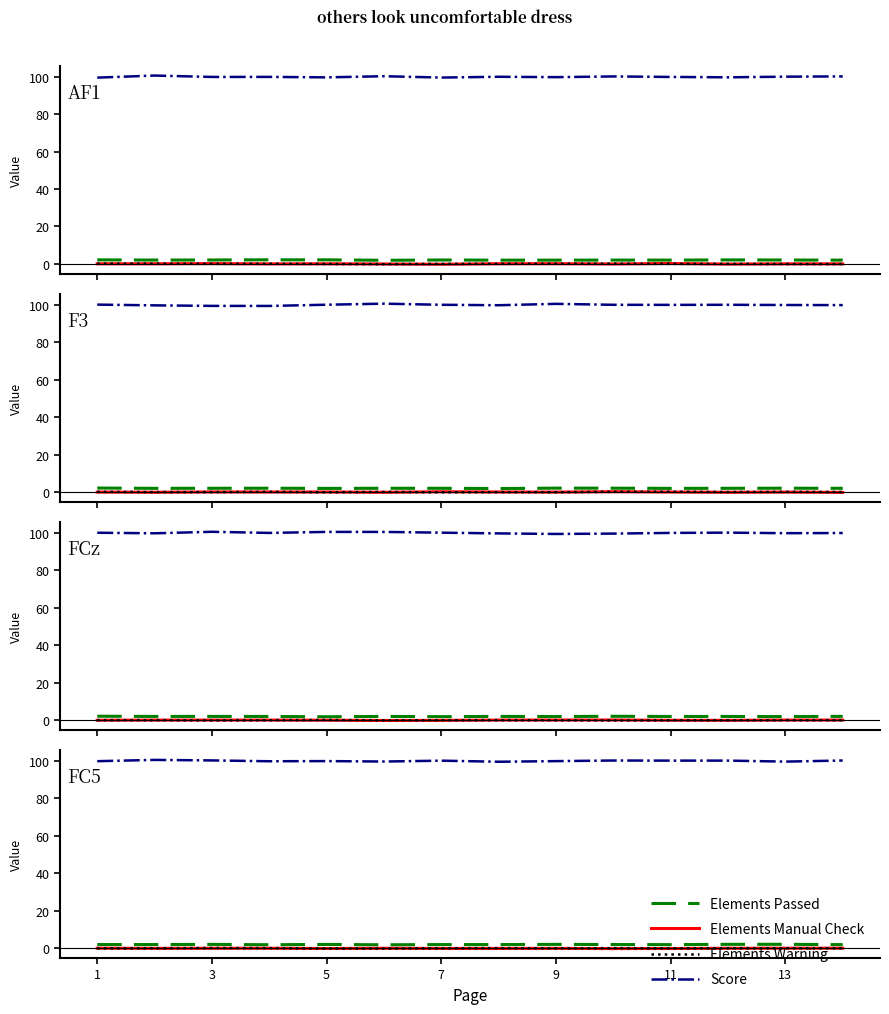

The Score series shows 58.5 at 9. True or false?

False